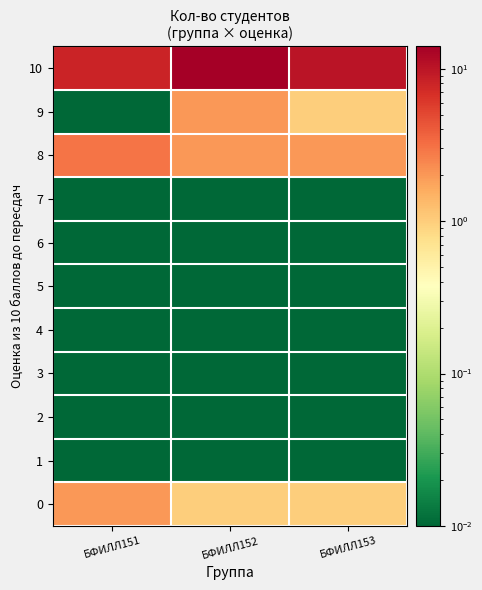

Reading left to right, transcribe all the data shown in this chart.

0: БФИЛЛ151=2.0	БФИЛЛ152=1.0	БФИЛЛ153=1.0
1: БФИЛЛ151=0.0	БФИЛЛ152=0.0	БФИЛЛ153=0.0
2: БФИЛЛ151=0.0	БФИЛЛ152=0.0	БФИЛЛ153=0.0
3: БФИЛЛ151=0.0	БФИЛЛ152=0.0	БФИЛЛ153=0.0
4: БФИЛЛ151=0.0	БФИЛЛ152=0.0	БФИЛЛ153=0.0
5: БФИЛЛ151=0.0	БФИЛЛ152=0.0	БФИЛЛ153=0.0
6: БФИЛЛ151=0.0	БФИЛЛ152=0.0	БФИЛЛ153=0.0
7: БФИЛЛ151=0.0	БФИЛЛ152=0.0	БФИЛЛ153=0.0
8: БФИЛЛ151=3.0	БФИЛЛ152=2.0	БФИЛЛ153=2.0
9: БФИЛЛ151=0.0	БФИЛЛ152=2.0	БФИЛЛ153=1.0
10: БФИЛЛ151=8.0	БФИЛЛ152=14.0	БФИЛЛ153=10.0